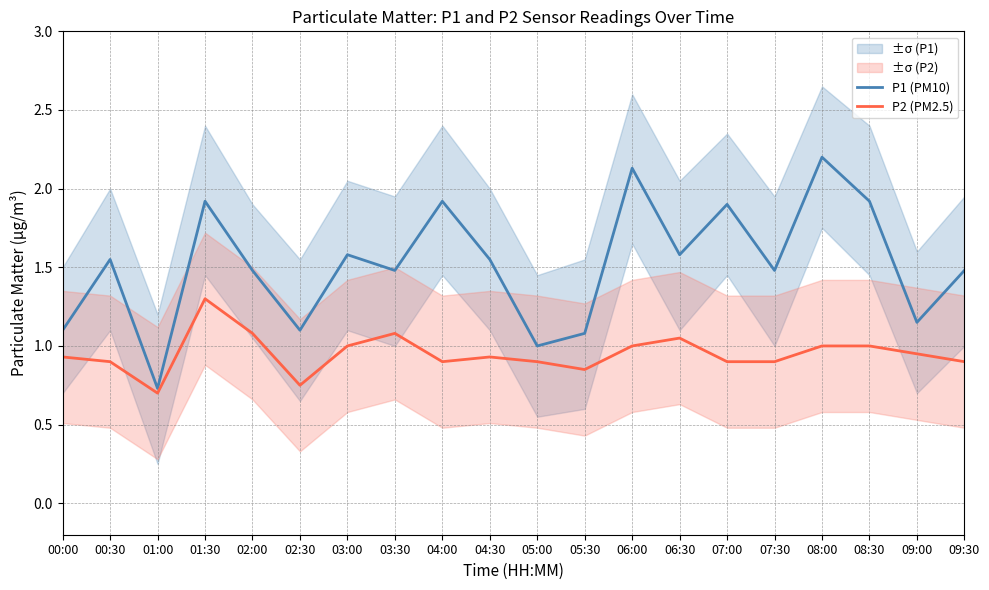

What is the label of the 1st point from the left?

00:00